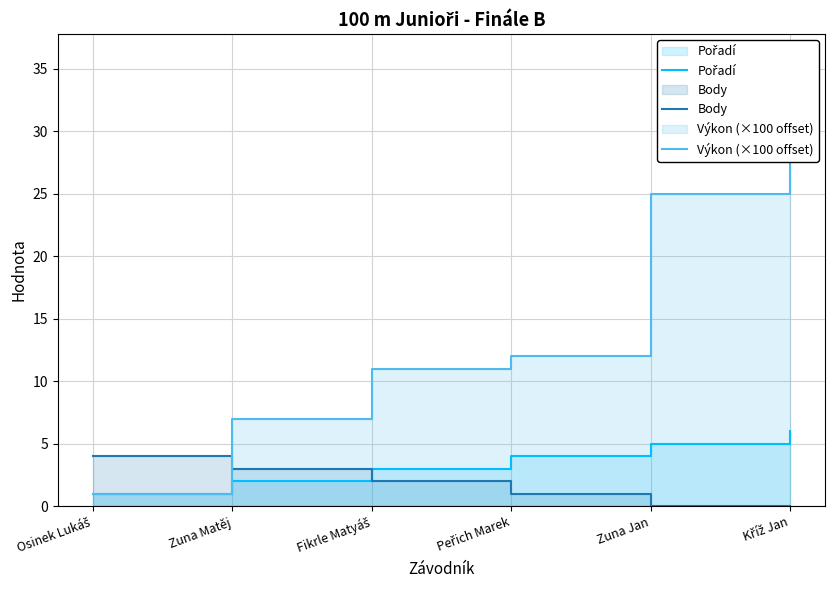

Is it true that Výkon (×100 offset) equals 18.7 at Fikrle Matyáš?

False